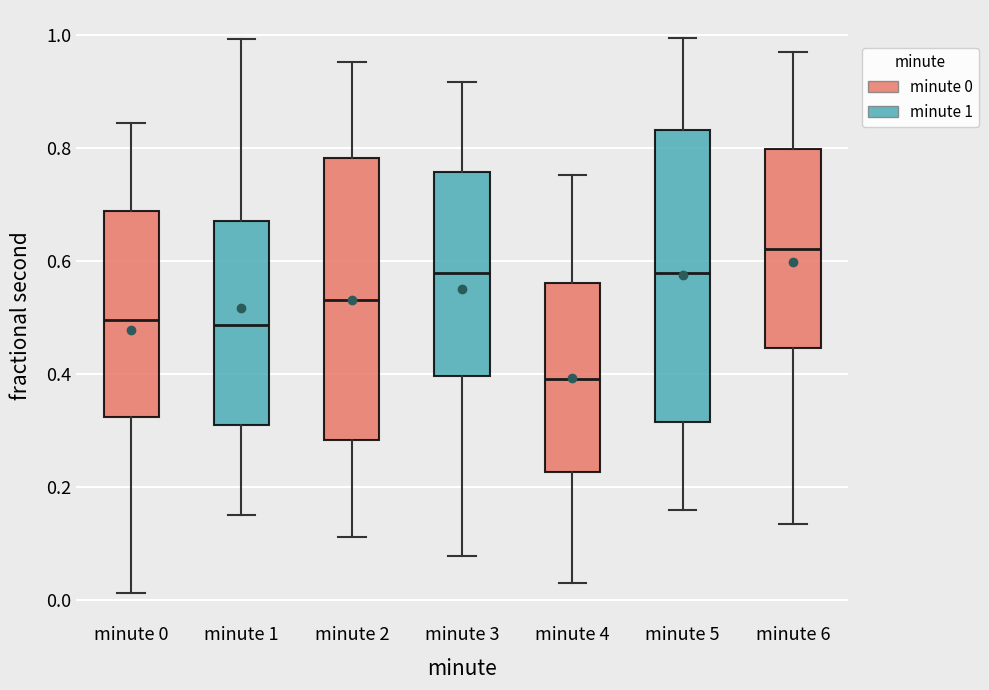

Where is the lower edge of the box for minute 0 on the y-axis? The values are not printed on the chart, so give them approximately, as read against the axis.

0.32